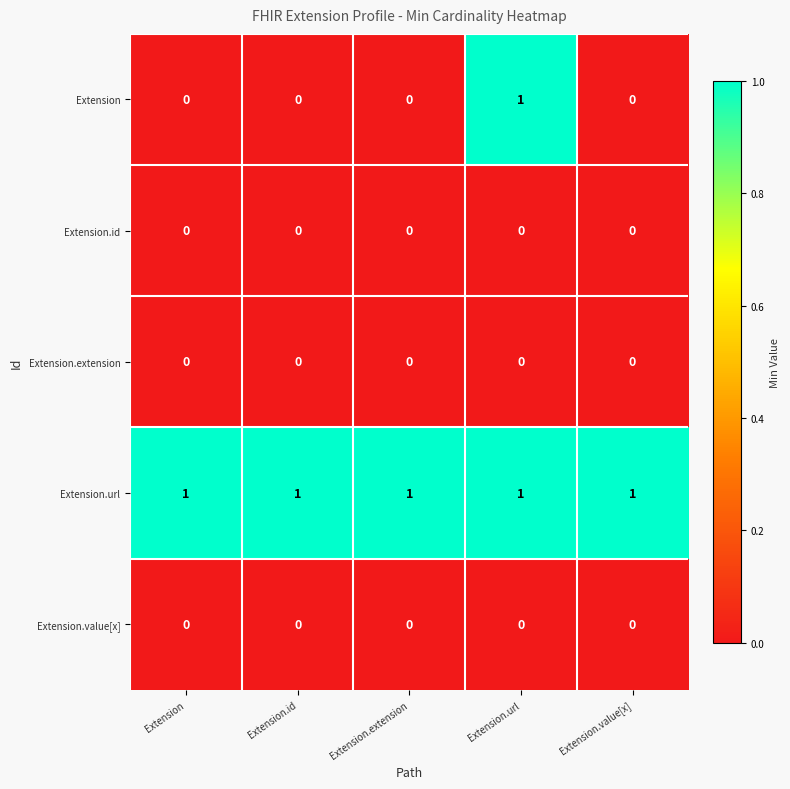

True or false: Extension.url has a value of 0 at Extension.extension.

False